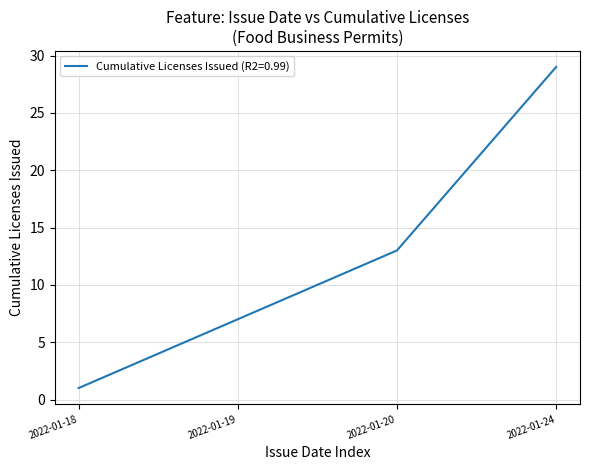

Between 2022-01-24 and 2022-01-18, which is larger?

2022-01-24